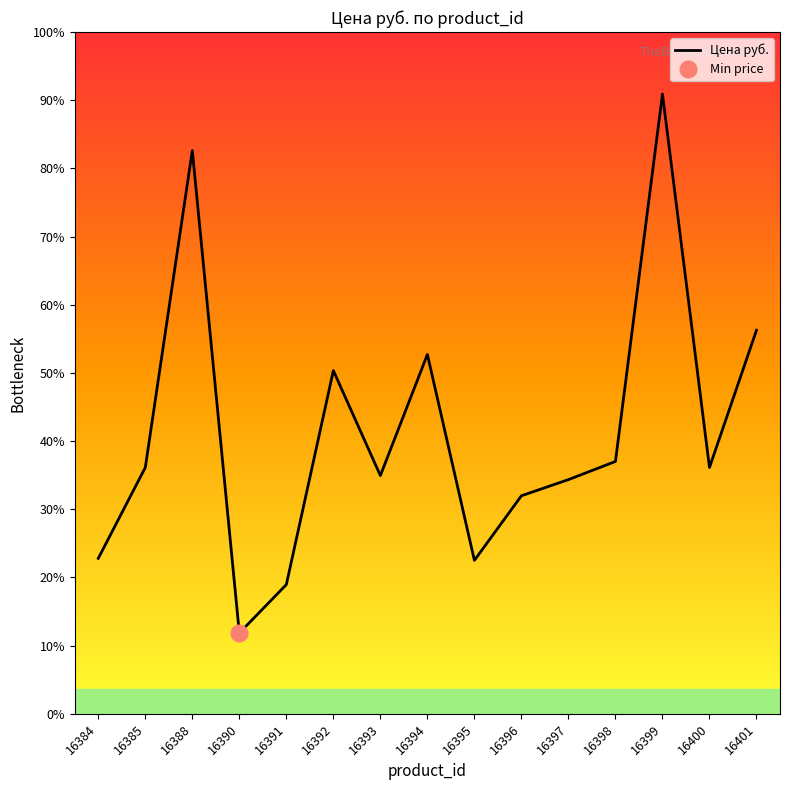

How many interior local peaks (higher than both neighbors) does the data have?

4